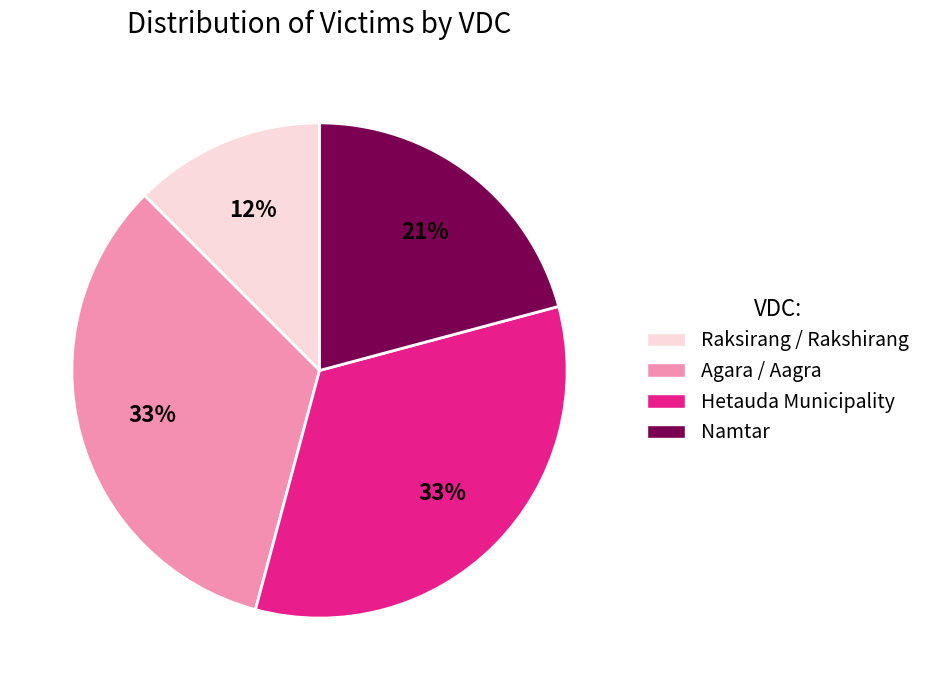

Which slice is the smallest?

Raksirang / Rakshirang